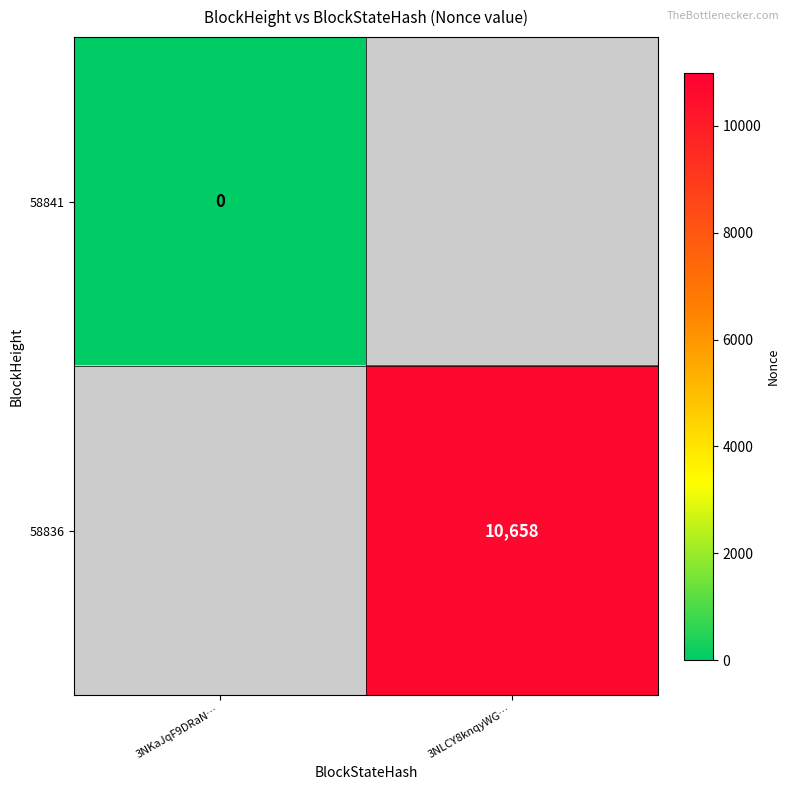

Is the value of 58841 at 3NKaJqF9DRaN… greater than the value of 58836 at 3NLCY8knqyWG…?

No